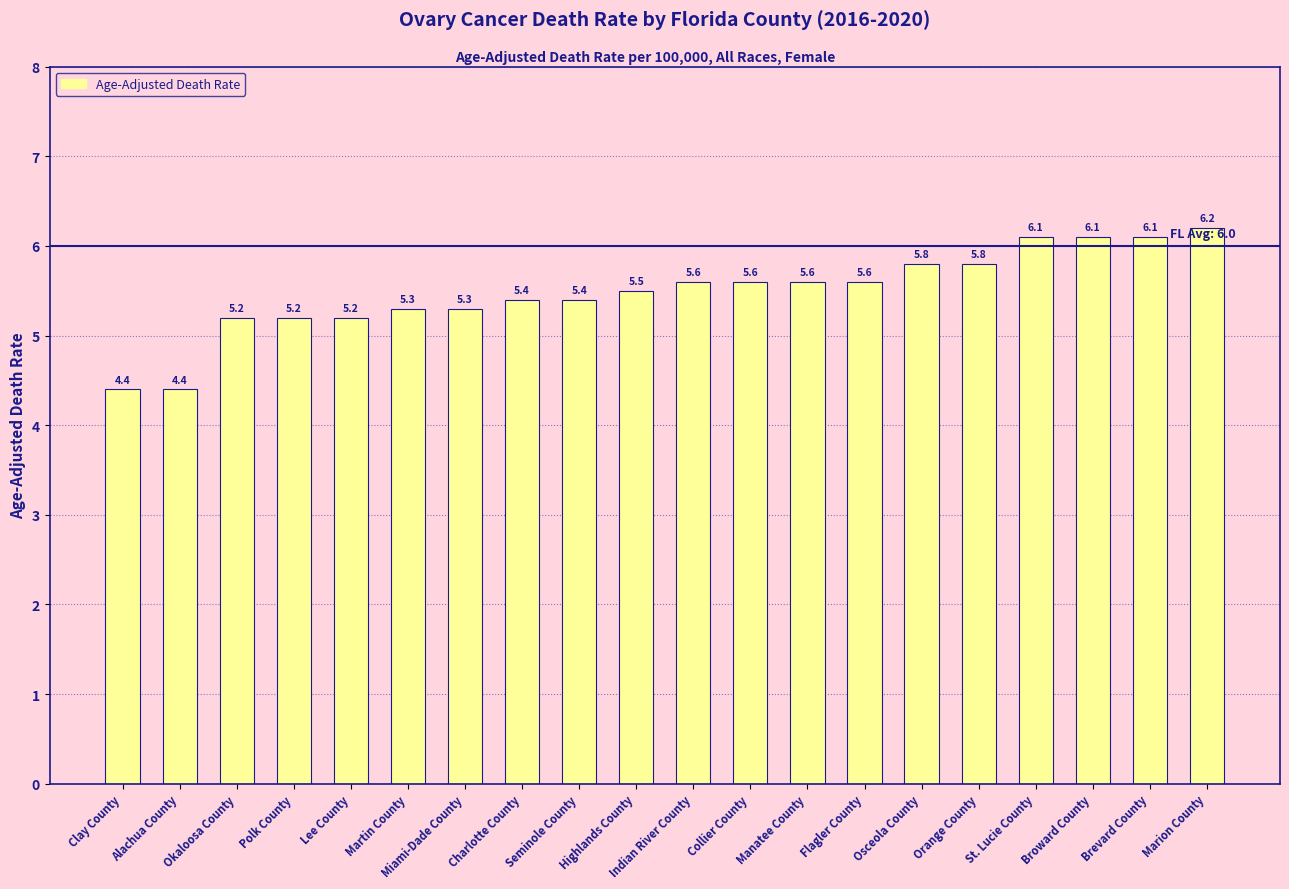

Read the value at Okaloosa County.

5.2